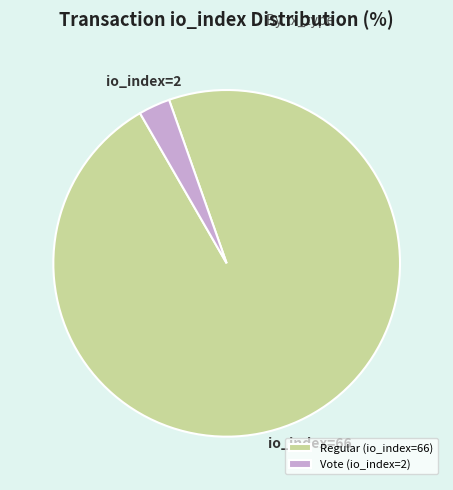

Is the sum of Vote (io_index=2) and Regular (io_index=66) greater than half?

Yes